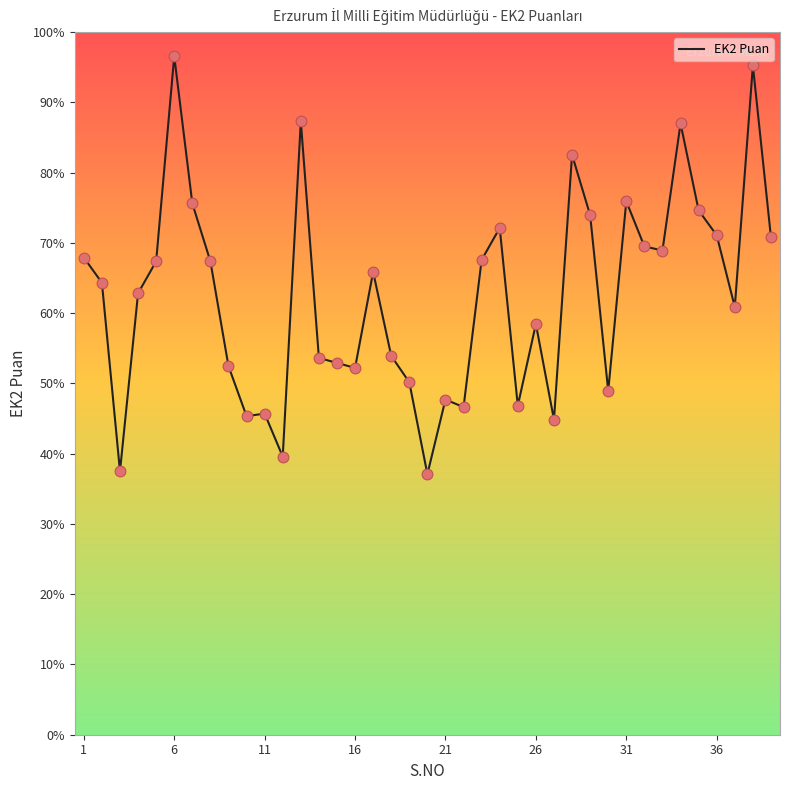

What is the greatest value displayed?

96.6